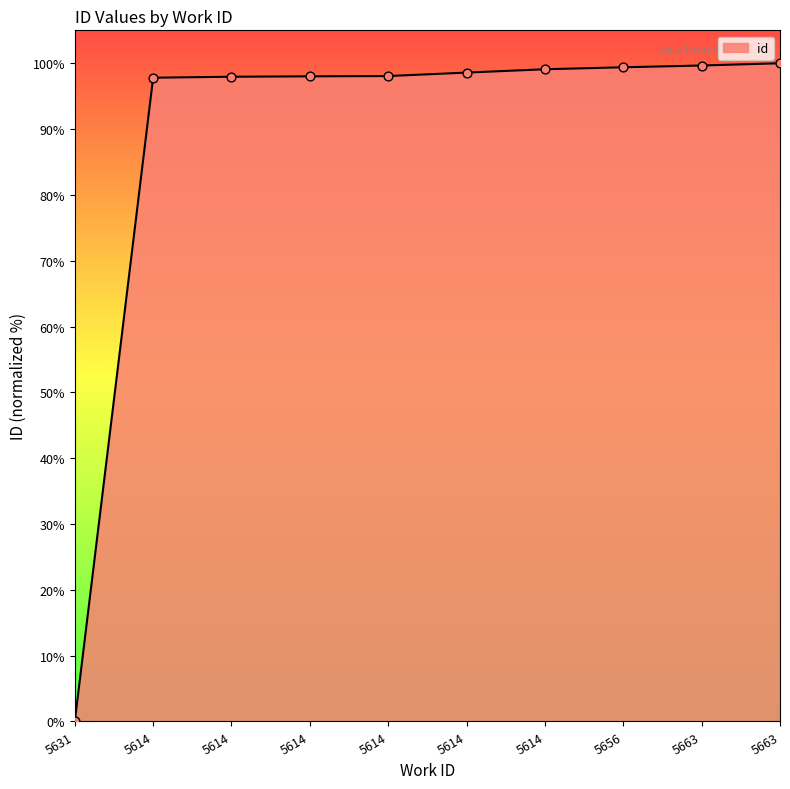

Between 5614 and 5614, which is larger?

5614